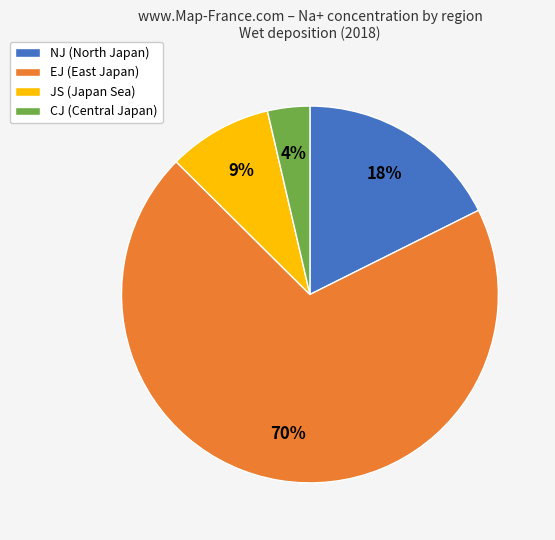

Does any single category account for the majority?

Yes